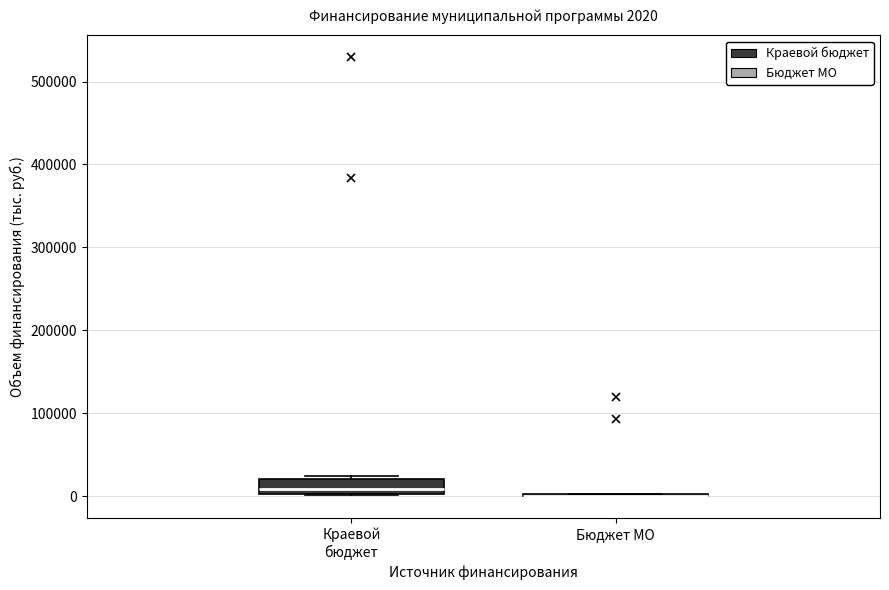

Which box is the tallest, from its lower edge to its upper edge?

Краевой бюджет